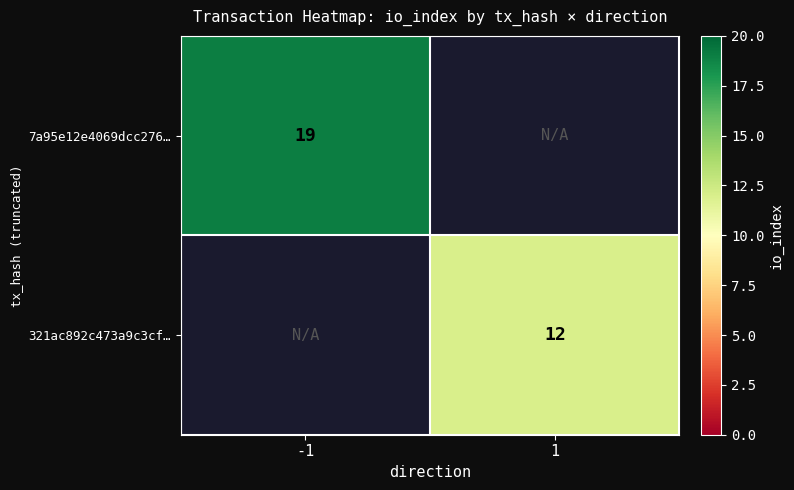

True or false: 321ac892c473a9c3cf… has a value of 17 at 1.

False